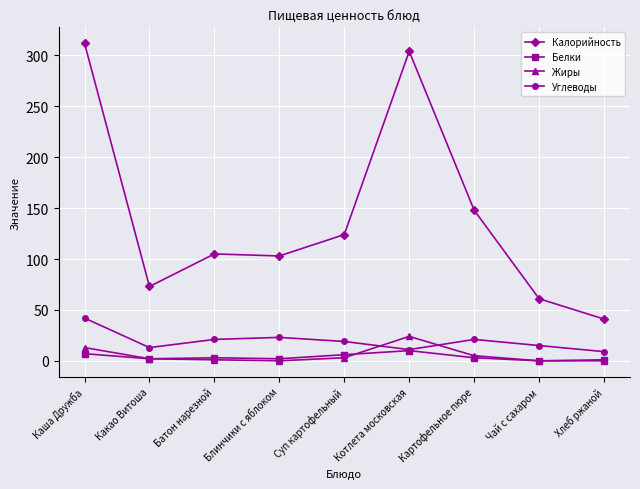

At which category is the sum across all series the highest?

Каша Дружба